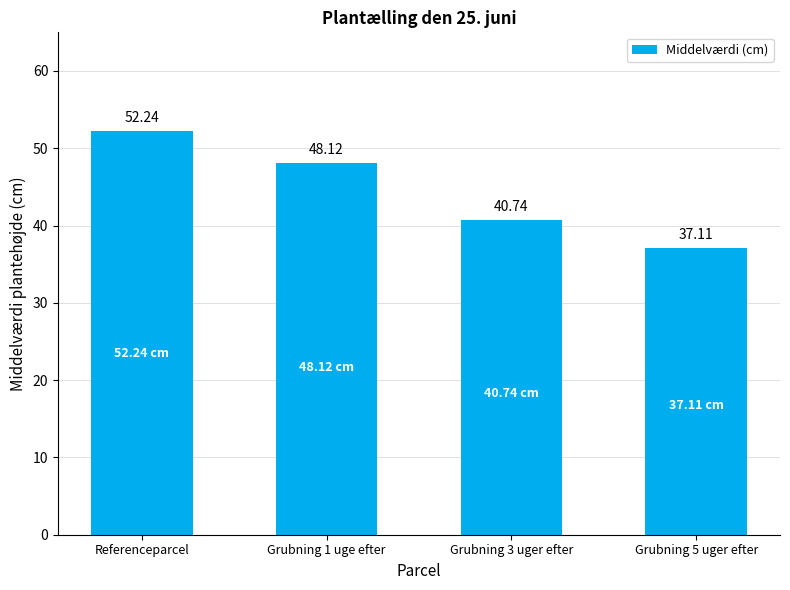

Rank the categories by value from highest to lowest.

Referenceparcel, Grubning 1 uge efter, Grubning 3 uger efter, Grubning 5 uger efter